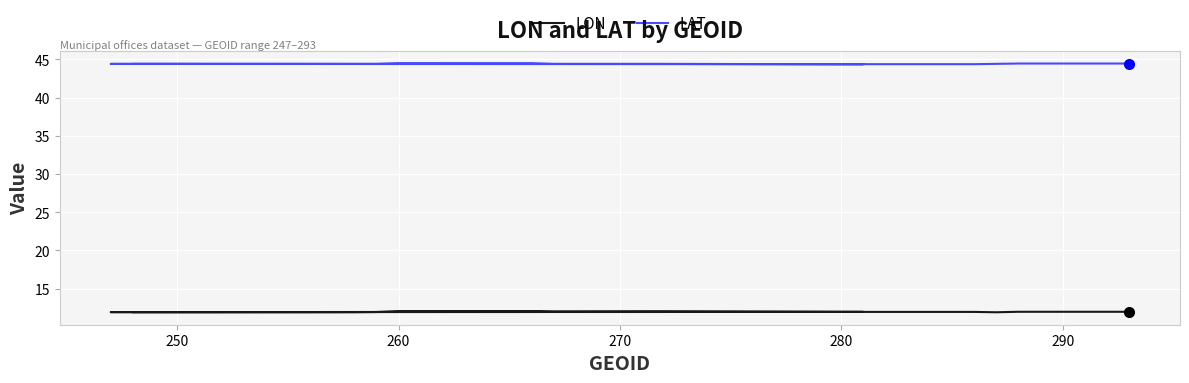

What is the difference between the highest and lowest values at 290?

32.5